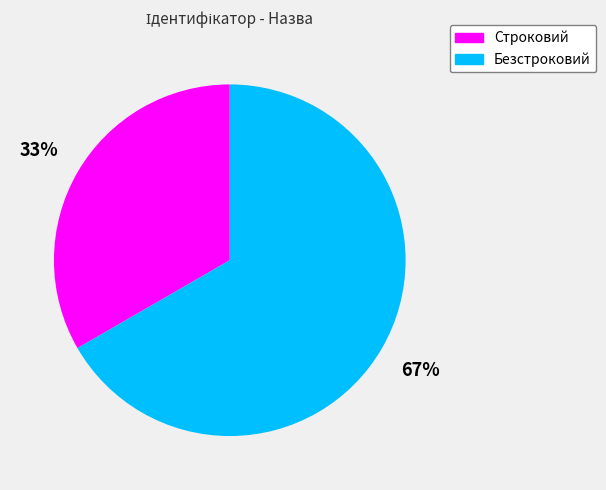

To the nearest percent, what is the combined percentage of Строковий and Безстроковий?

100%